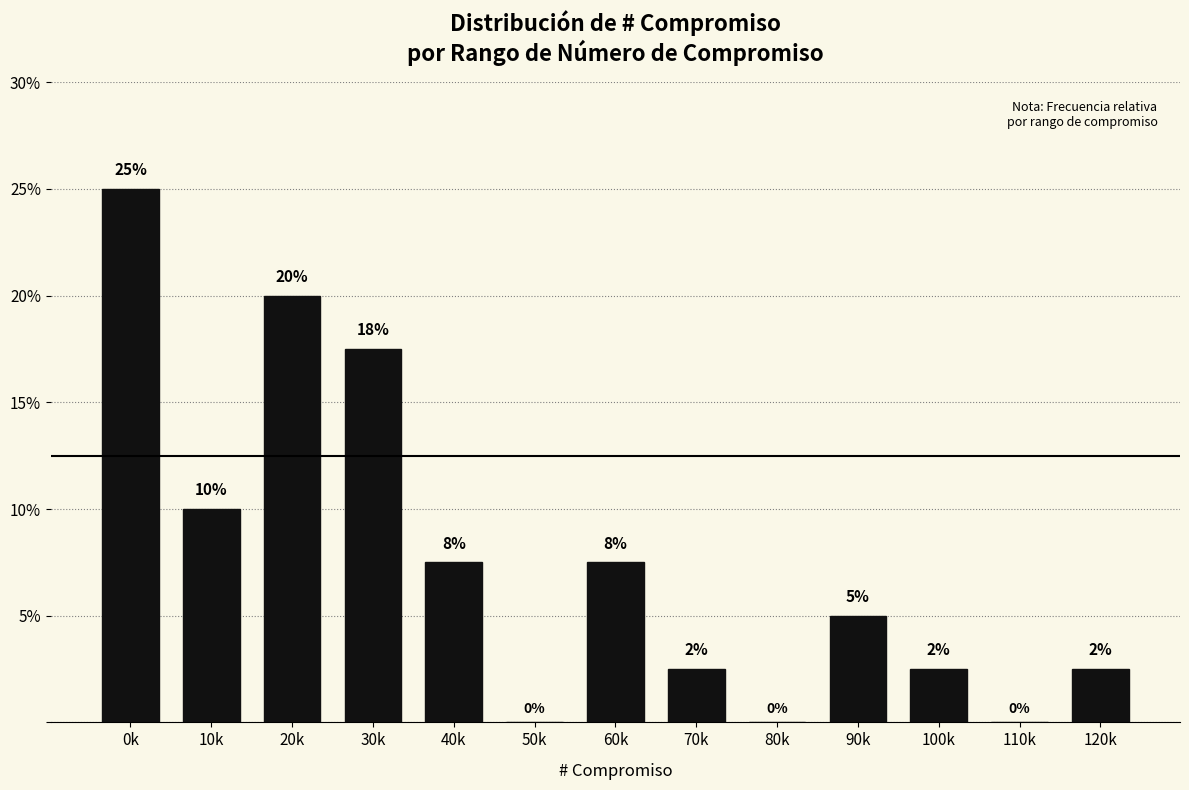

True or false: the data shows 2.5 at 100k.

True